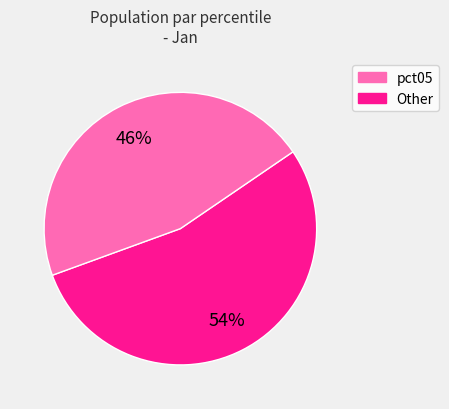

Is there a majority slice in this chart?

Yes